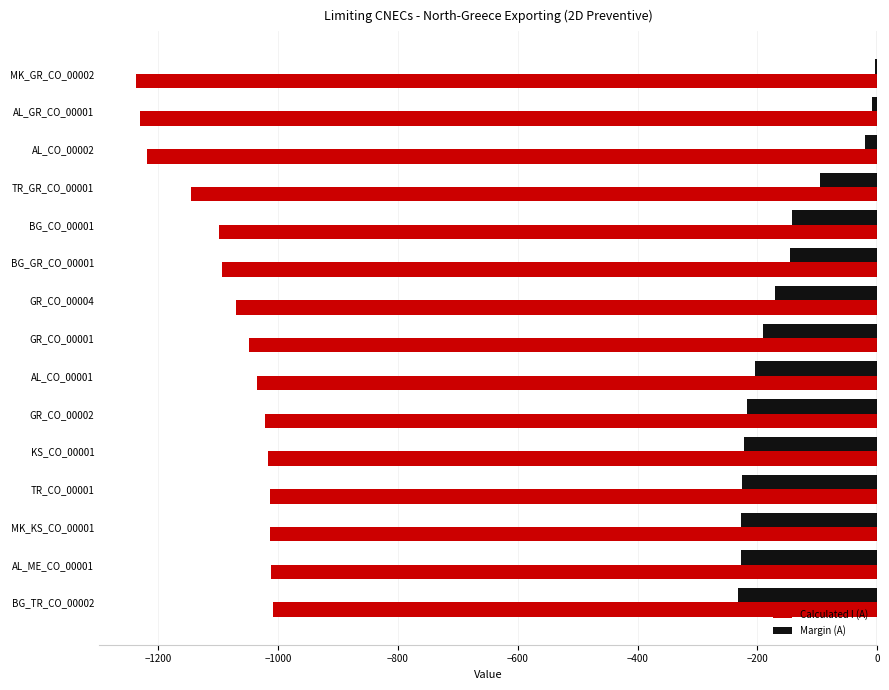

How many series are shown in this chart?

2